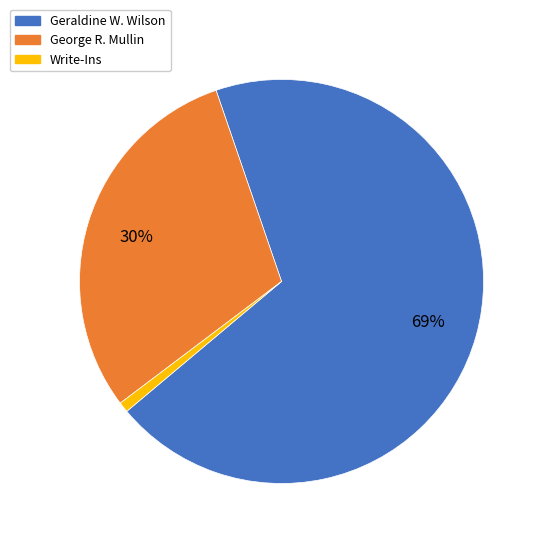

To the nearest percent, what is the difference between the Write-Ins and George R. Mullin slice percentages?

29%